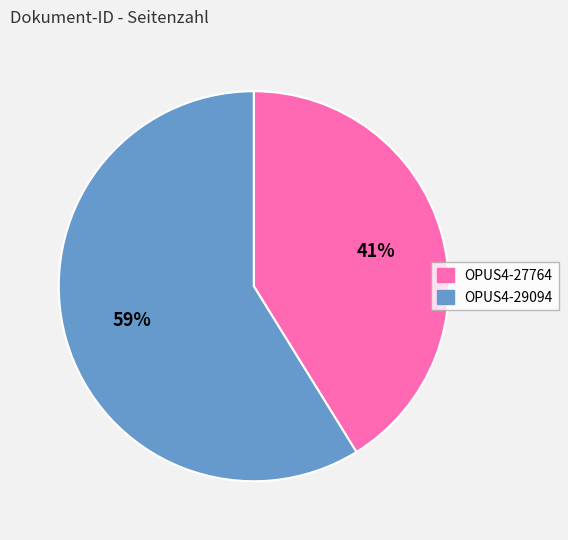

To the nearest percent, what percentage of the pie is OPUS4-29094?

59%